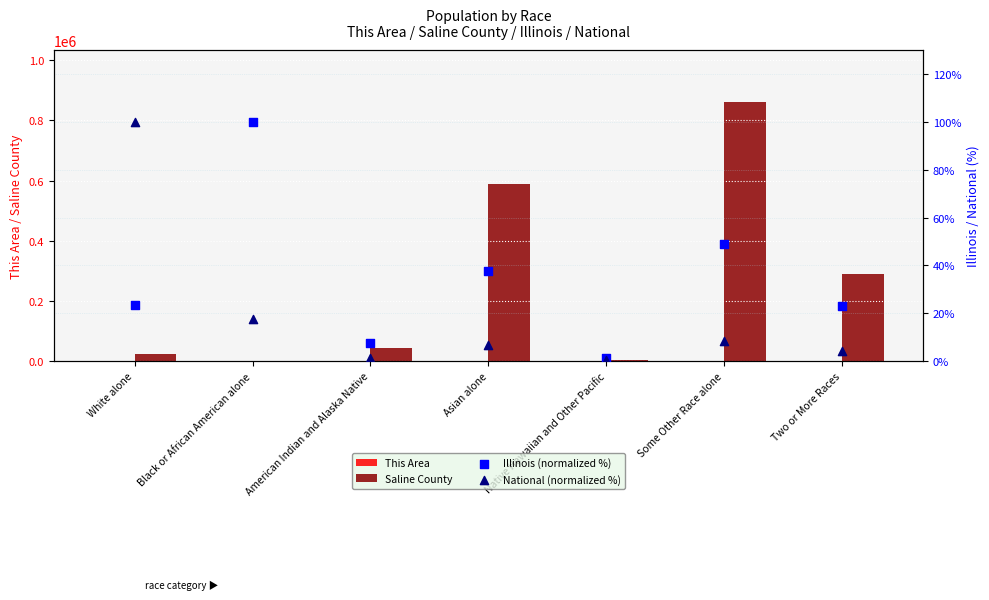

Which series has the largest Y range (max minus min)?

Saline County